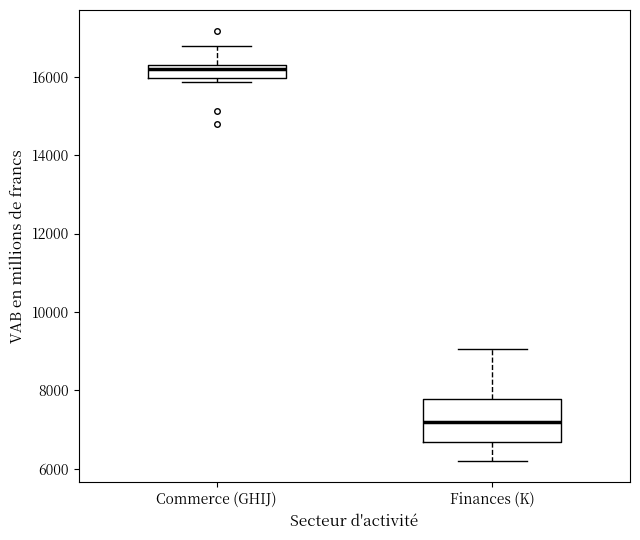

Where does the upper whisker of the box for Finances (K) end on the y-axis? The values are not printed on the chart, so give them approximately, as read against the axis.

9000